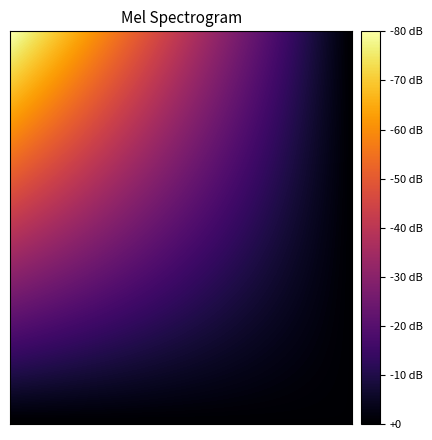

Count the number of data series in this chart.

2